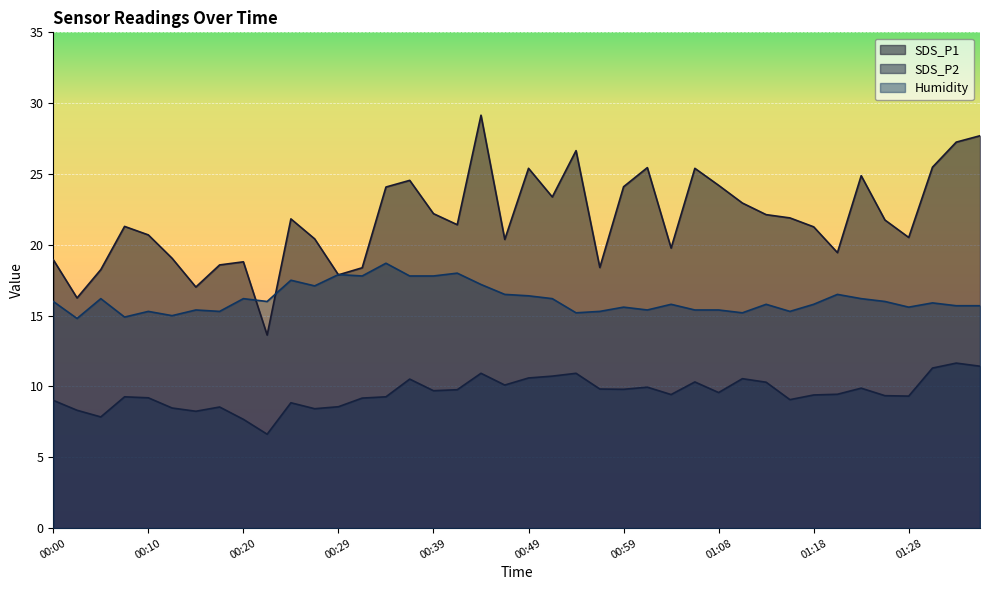

What is the label of the 24th point from the right?

00:39